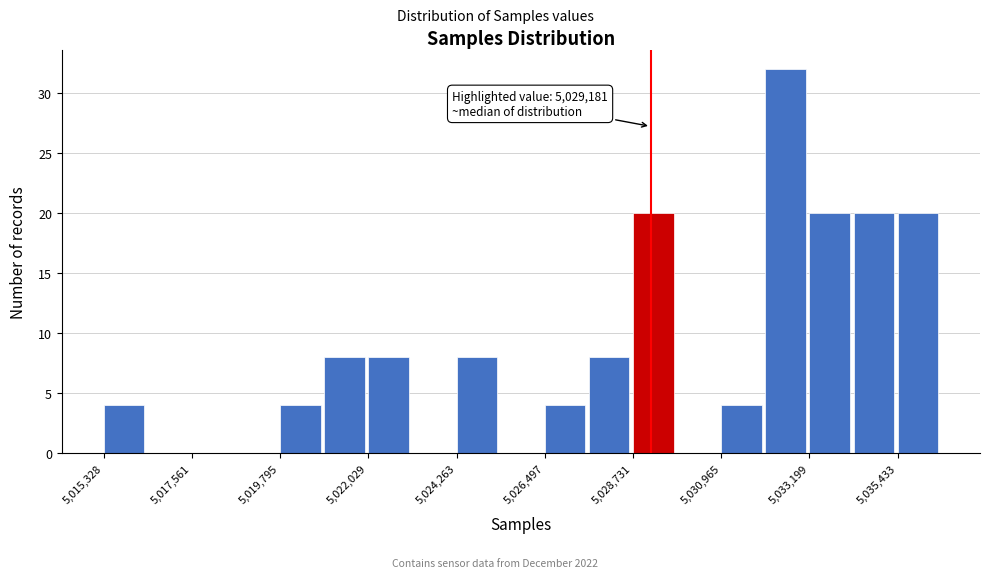

Around what value on the x-axis is the tallest bar? Give the approximate position of its centre, as read against the axis.

5032500